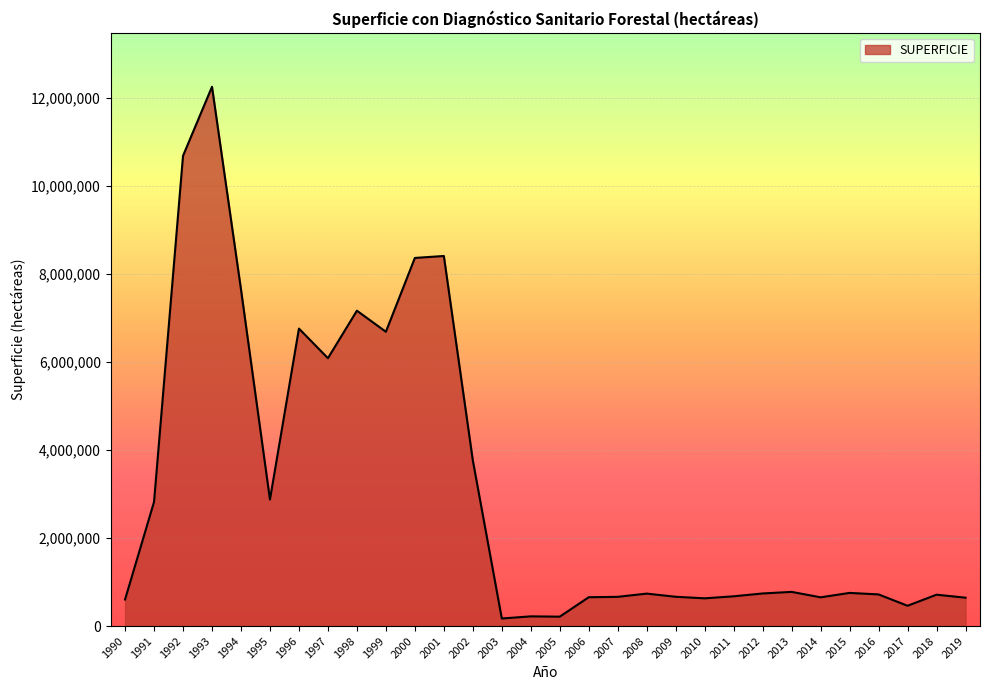

Between 2015 and 1994, which is larger?

1994